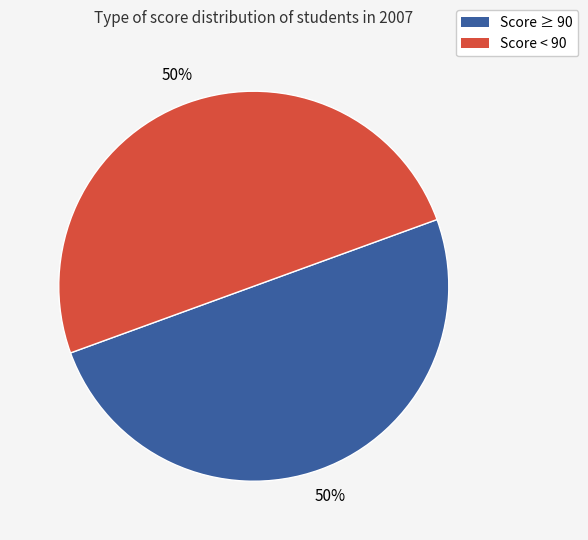

To the nearest percent, what is the average slice percentage?

50%